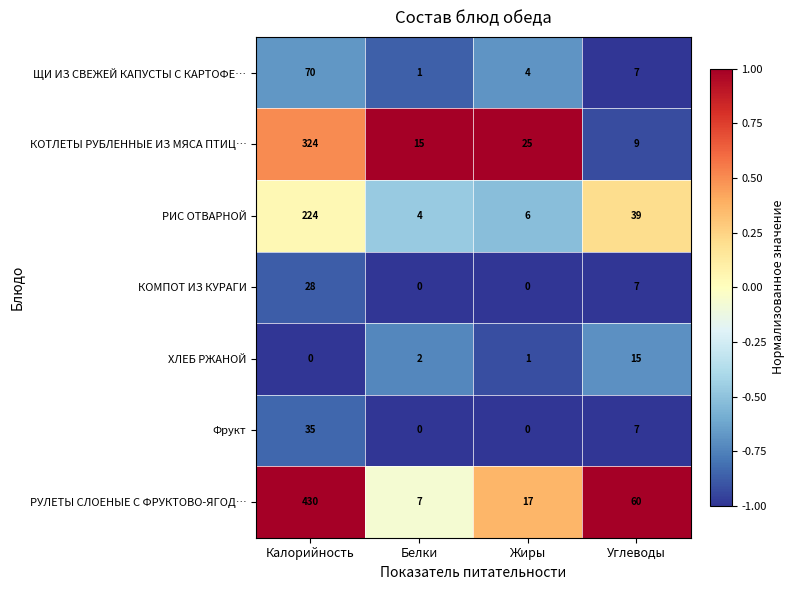

True or false: КОТЛЕТЫ РУБЛЕННЫЕ ИЗ МЯСА ПТИЦ… has a value of 15 at Белки.

True